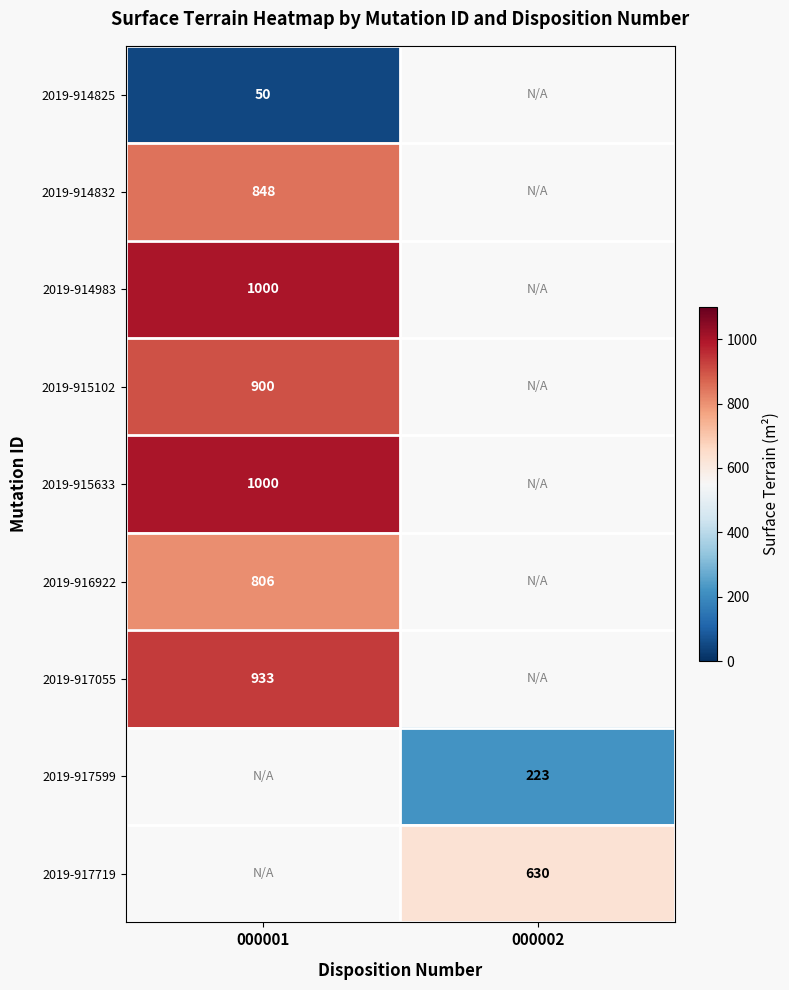

True or false: 2019-917599 has a value of 338 at 000002.

False